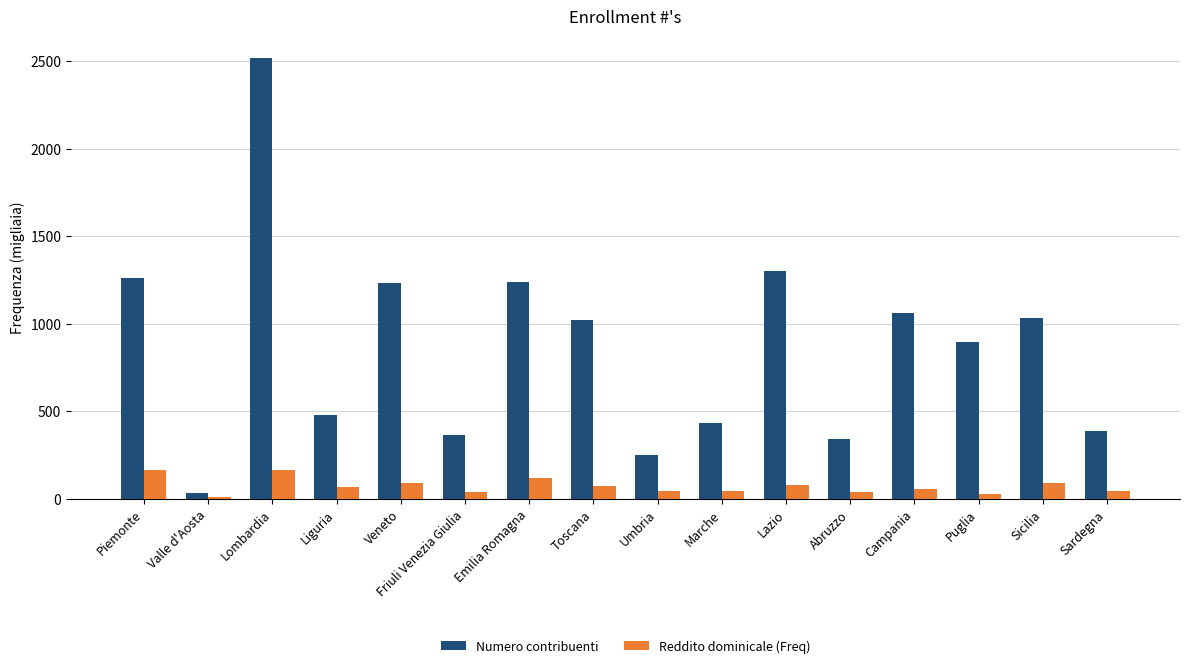

At which category is the sum across all series the highest?

Lombardia